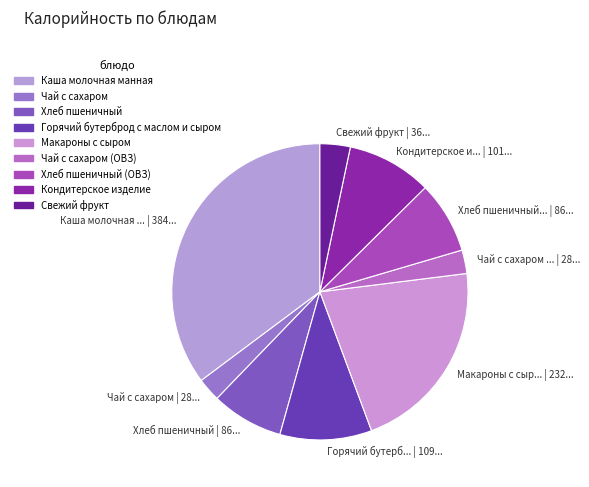

Approximately how many times larger is the value at Свежий фрукт | 36... compared to Чай с сахаром | 28...?

1.3